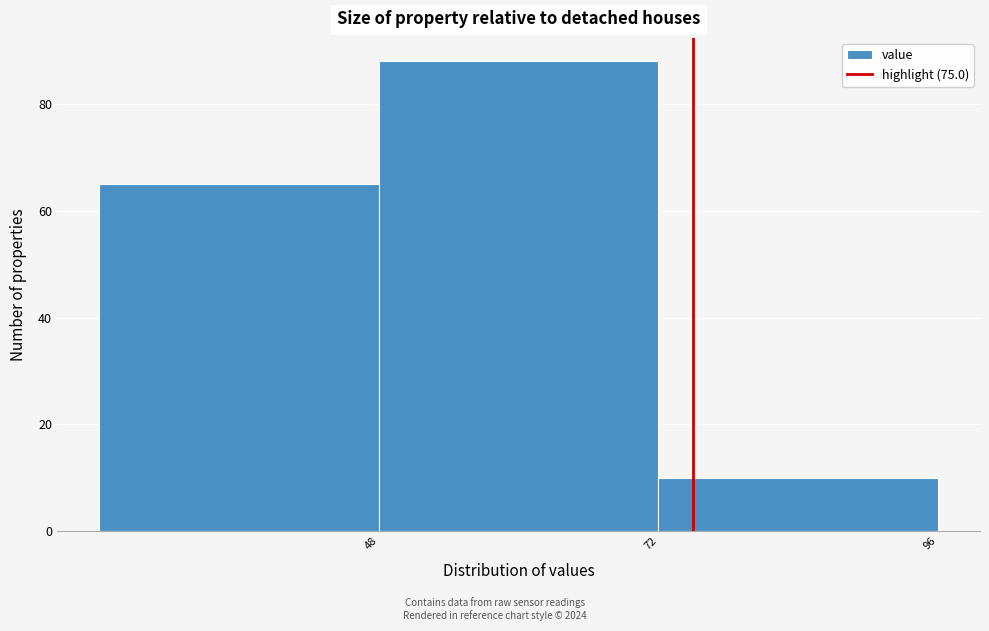

Reading left to right, list every bar in this chart as the range it spans on the x-axis followed by its height. Neither the bar edges nor the heights are printed on the chart, so give them approximately, as read against the axes.

24 to 48: 66
48 to 72: 88
72 to 96: 10